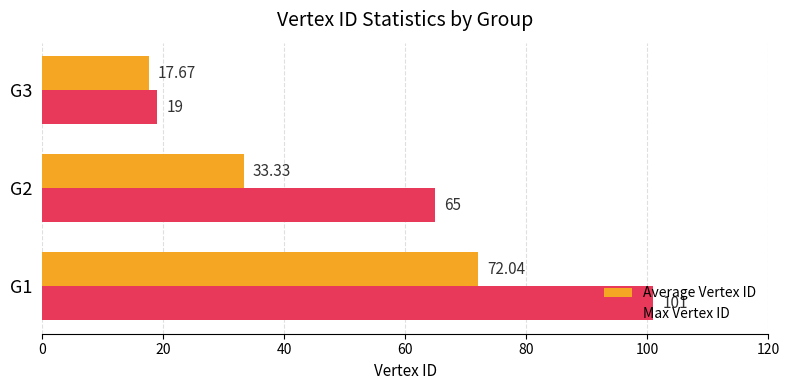

List the labels in order of Average Vertex ID value, largest first.

G1, G2, G3